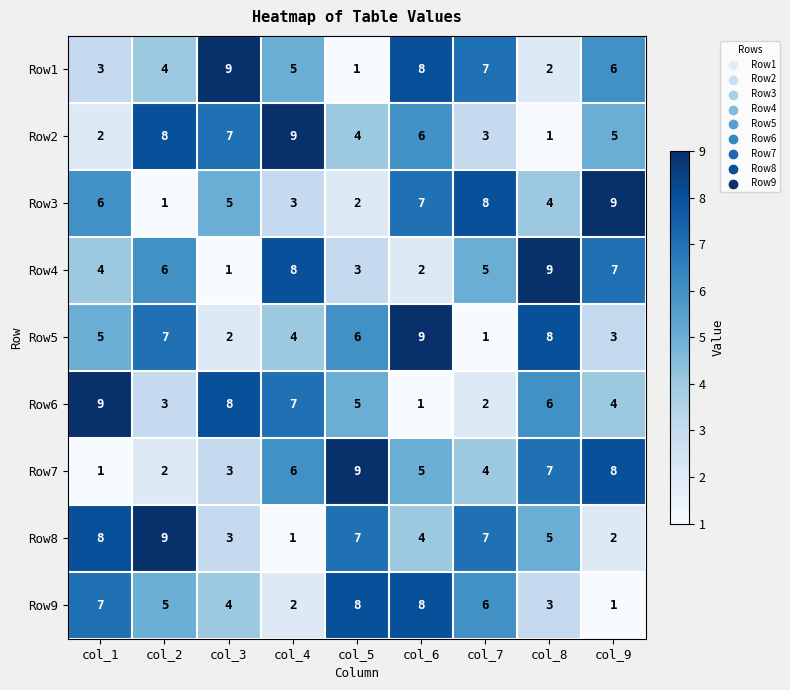

At how many categories does at least one series exceed 7?

9